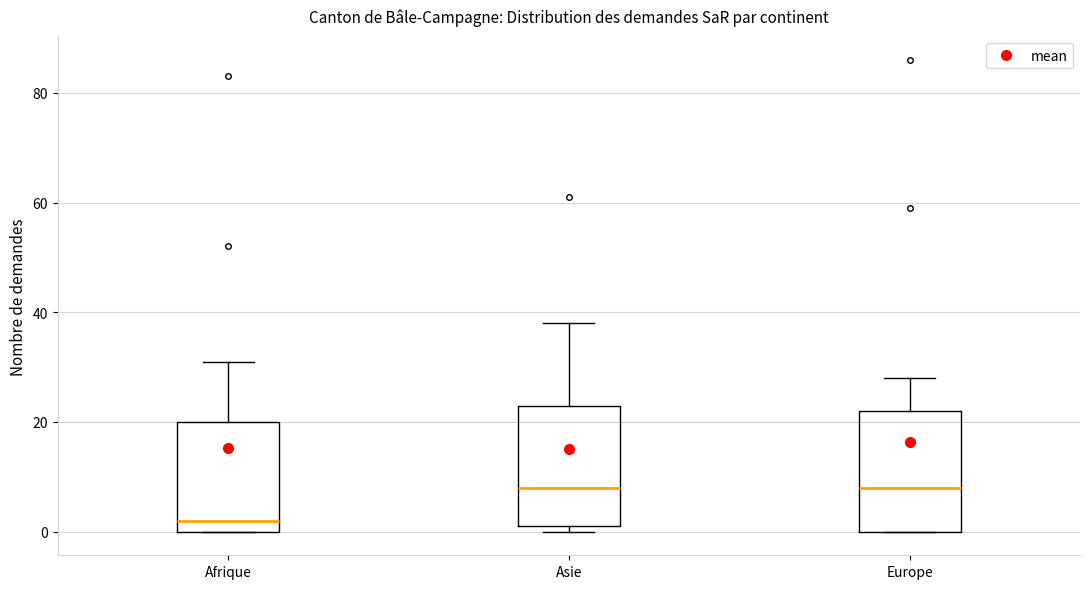

Reading left to right, read every box against the y-axis: the position of its median line, the range the box covers, and the ends of its whiskers. The values are not printed on the chart, so give them approximately, as read against the axis.

Afrique: median 2, box 0 to 20, whiskers 0 to 32
Asie: median 8, box 2 to 24, whiskers 0 to 38
Europe: median 8, box 0 to 22, whiskers 0 to 28